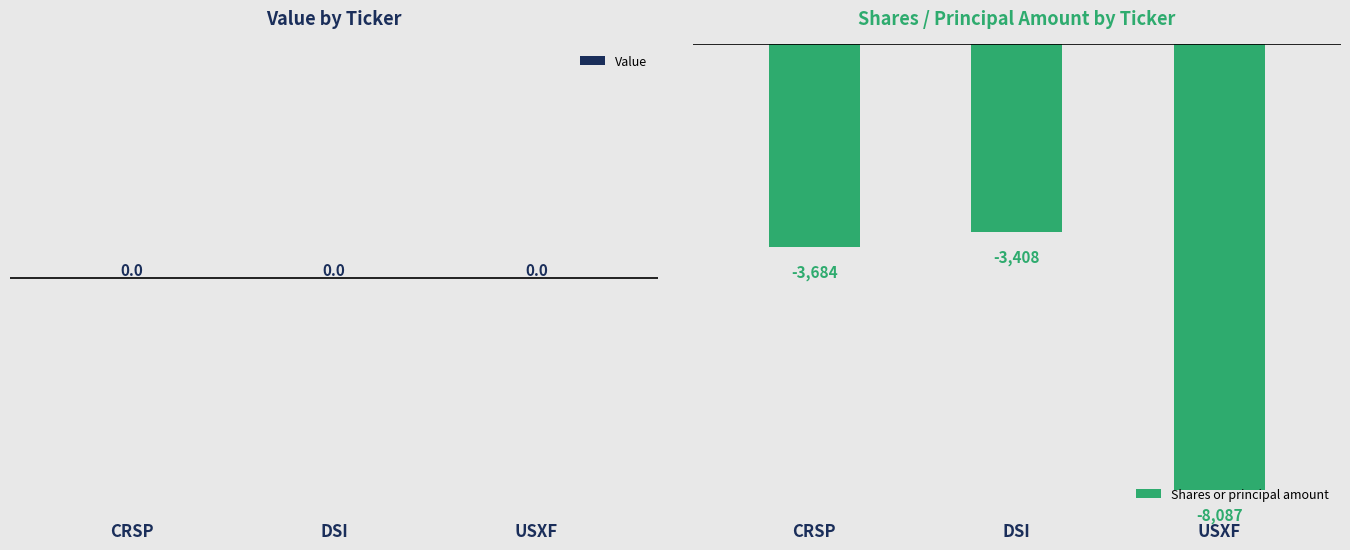

What is the greatest value displayed?

-3408